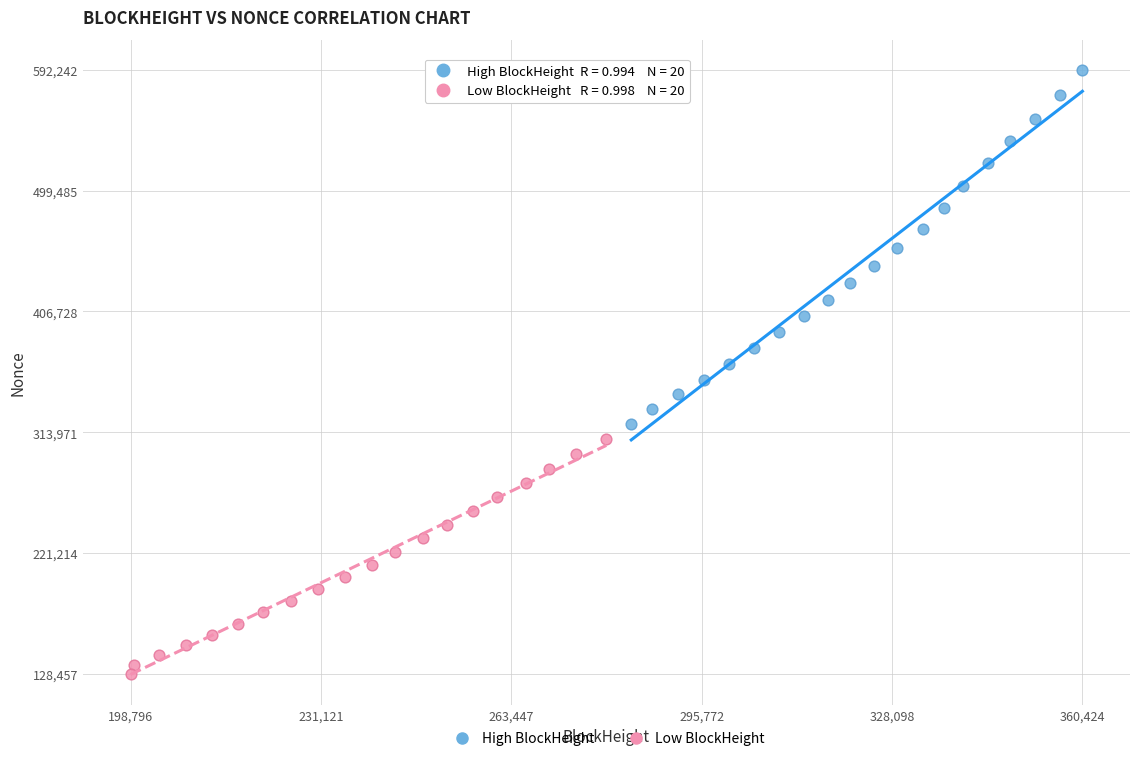

Which series contains the highest Y value?

High BlockHeight